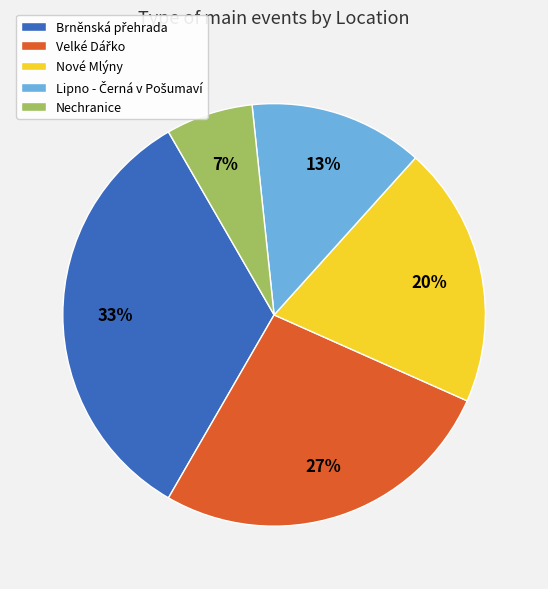

What percentage is the Nechranice slice, to the nearest percent?

7%